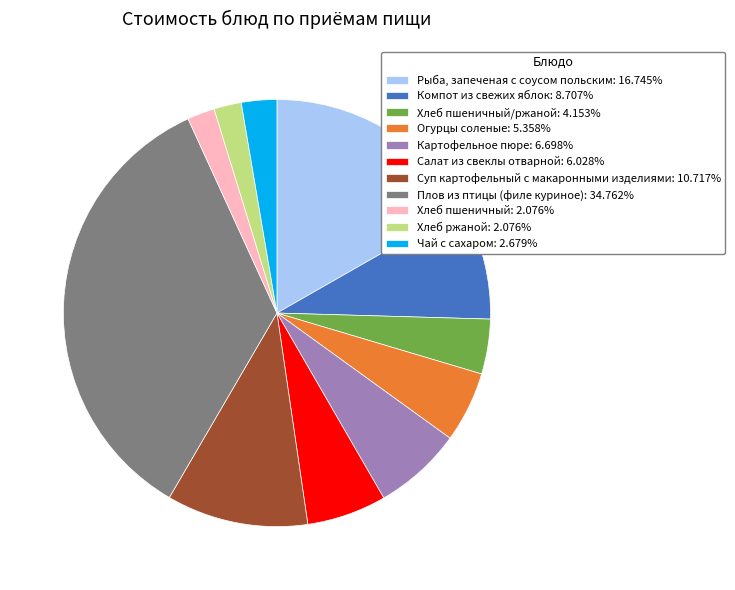

Do Чай с сахаром: 2.679% and Огурцы соленые: 5.358% together represent more than half of the pie?

No